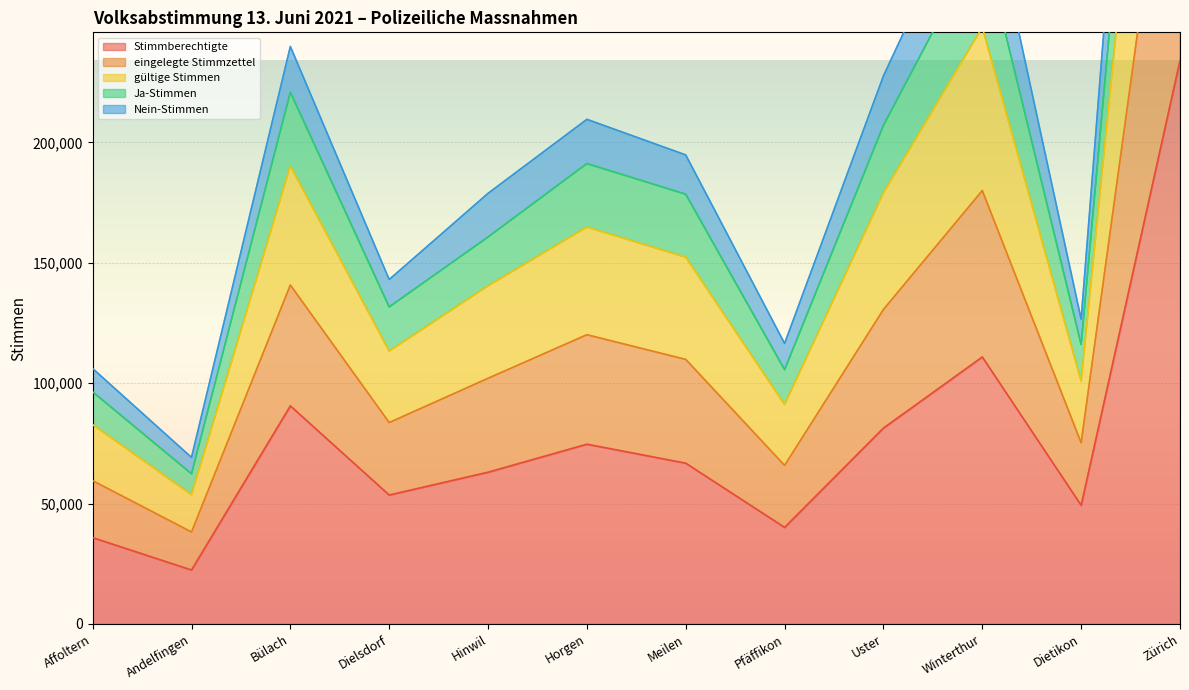

What is the minimum value shown in the chart?

22402